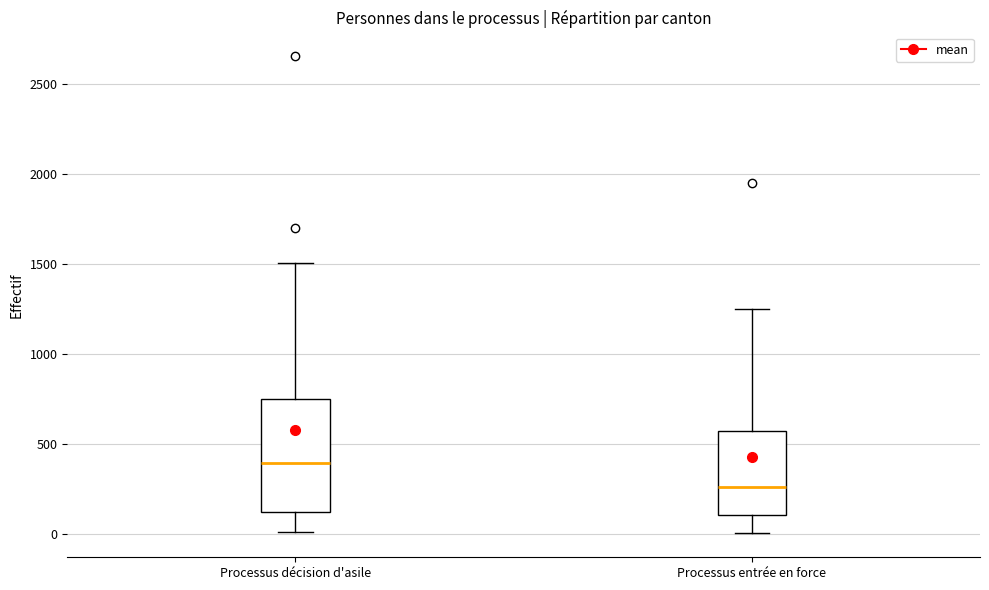

Comparing the boxes themselves (not the whiskers), which one is the tallest?

Processus décision d'asile